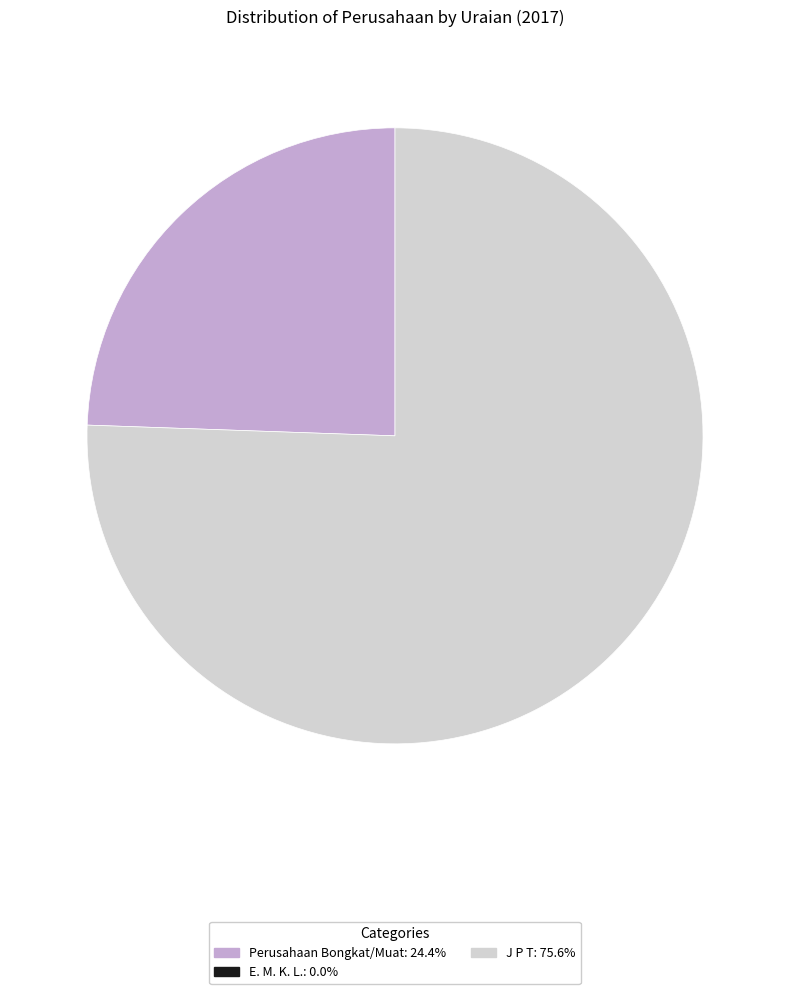

Is there any slice that represents more than half of the pie?

Yes